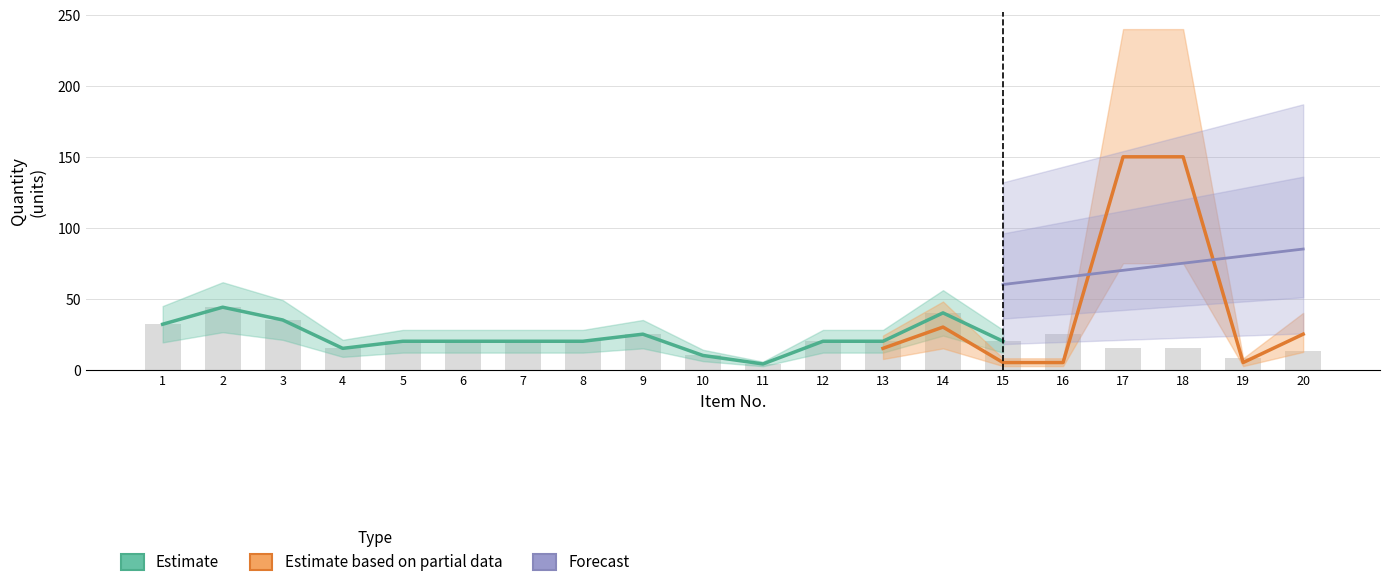

What is the difference between the Forecast values at 19 and 15?

20